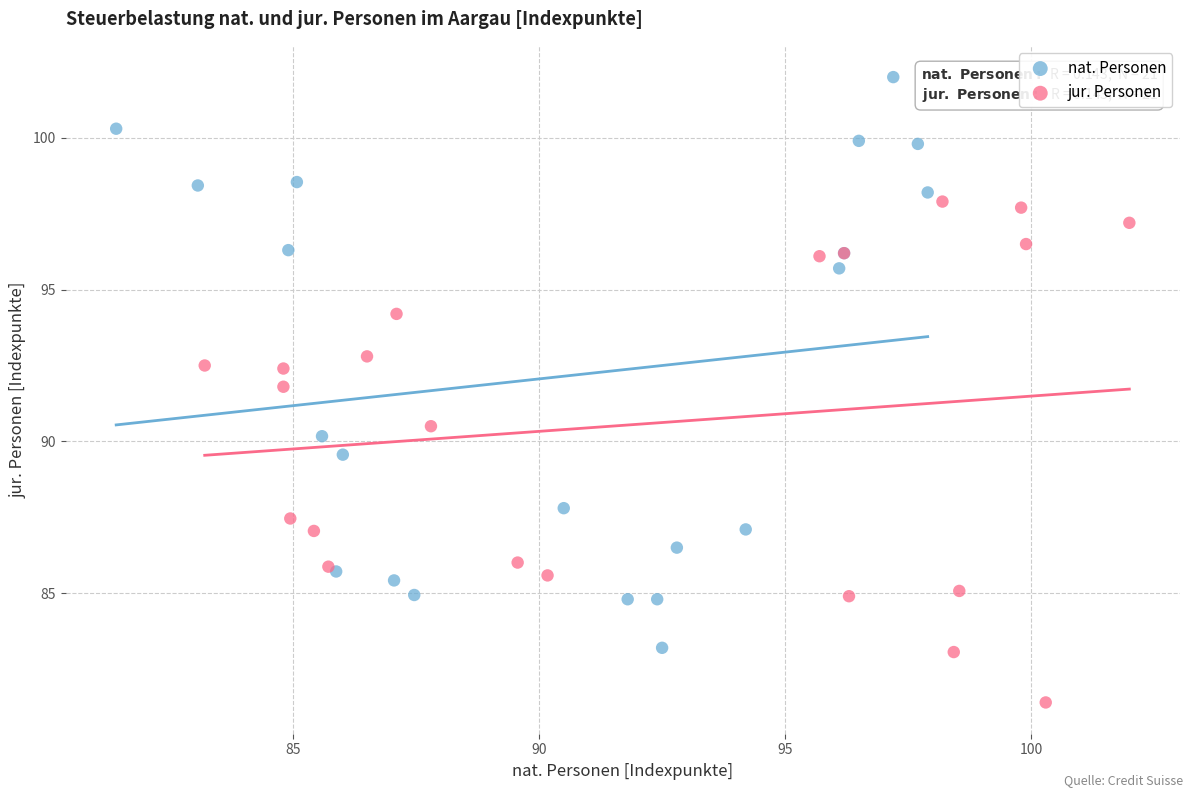

Which series reaches the minimum Y coordinate?

jur. Personen